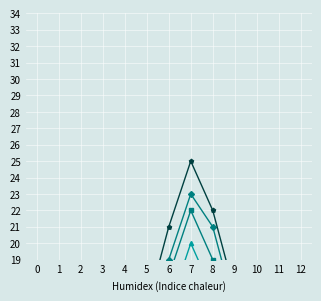

Rank the series at 10 from highest to lowest value.

Крыша и фундамент, Водоснабжение, Теплоснабжение, Водоотведение, Электроснабжение, Строительный контроль